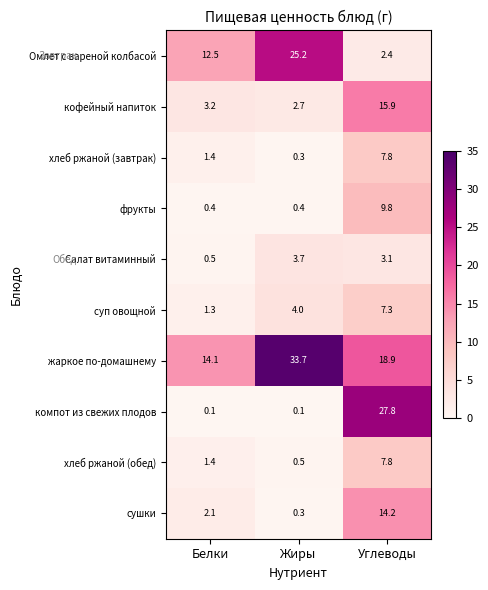

At which category is the sum across all series the highest?

Углеводы